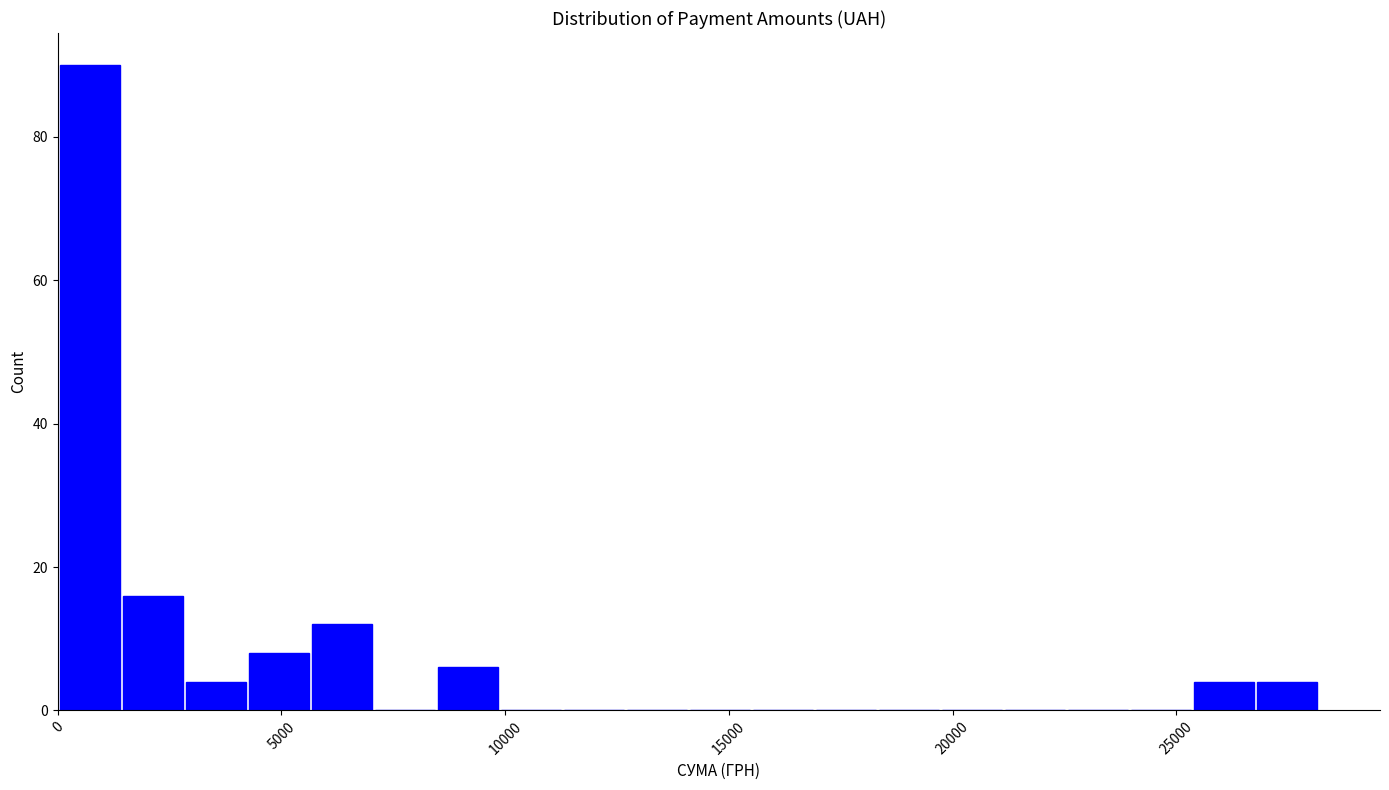

Read against the x-axis, roughly where is the centre of the tallest bar?

500